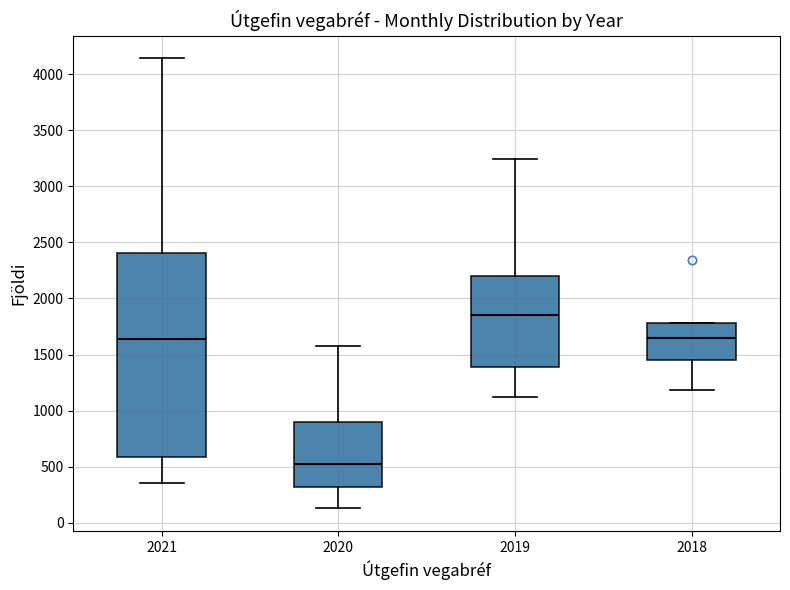

Reading left to right, transcribe this box plot: for each box, give where its median line is, the range the box spans, and where its two whiskers end, as read against the y-axis. The values are not printed on the chart, so give them approximately, as read against the axis.

2021: median 1650, box 600 to 2400, whiskers 350 to 4150
2020: median 500, box 300 to 900, whiskers 150 to 1600
2019: median 1850, box 1400 to 2200, whiskers 1100 to 3250
2018: median 1650, box 1450 to 1800, whiskers 1200 to 1800